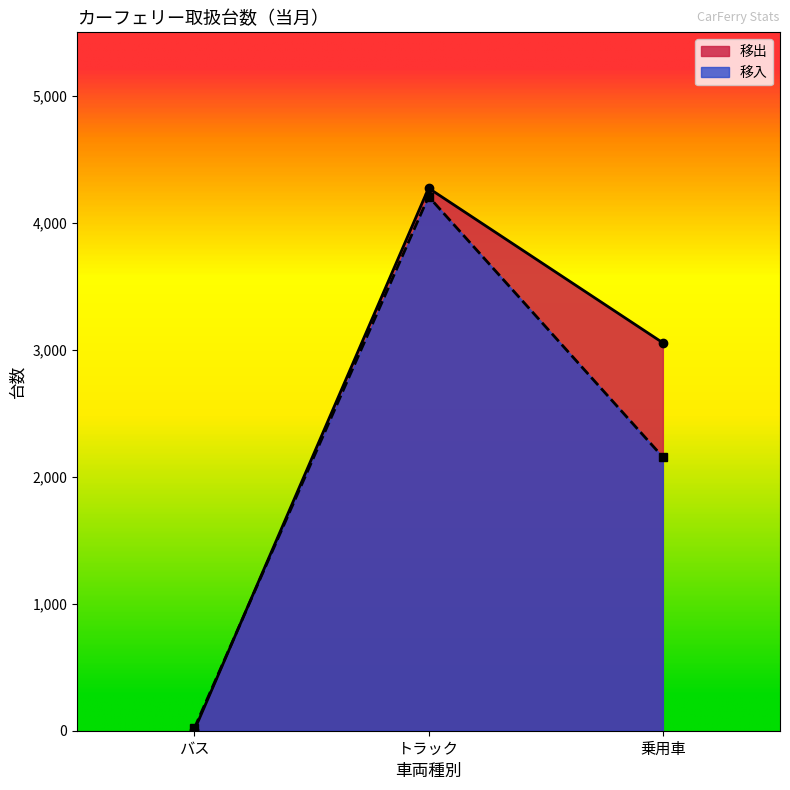

What is the difference between the 移出台数 values at バス and 乗用車?

3052